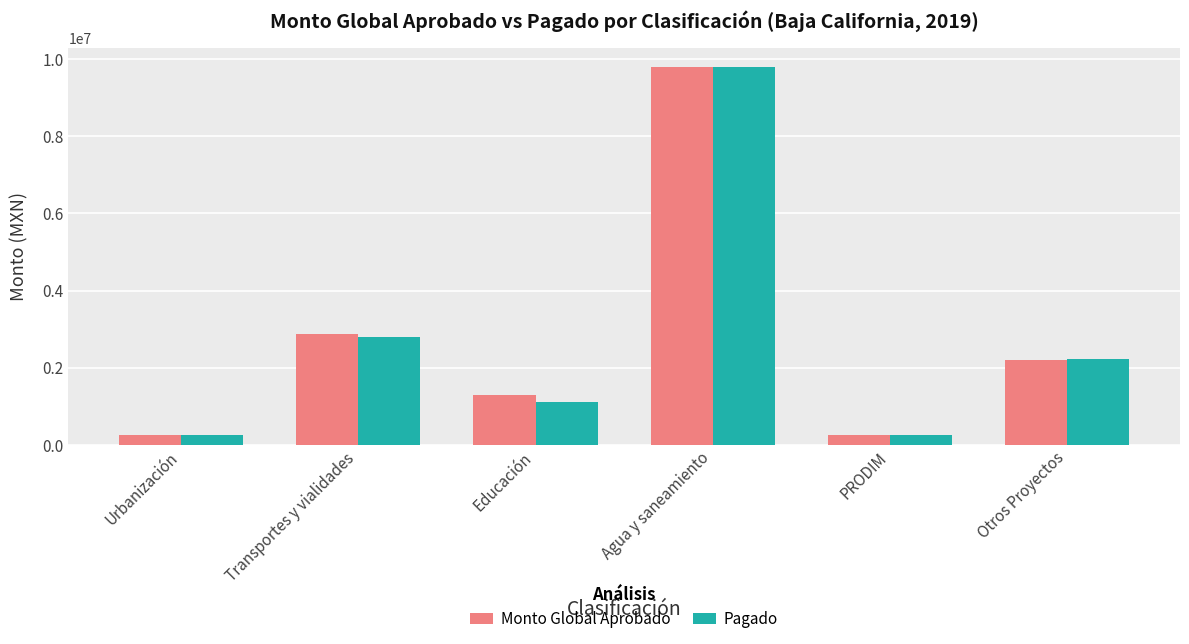

What is the difference between the maximum and minimum values in the Monto Global Aprobado series?

9552924.6